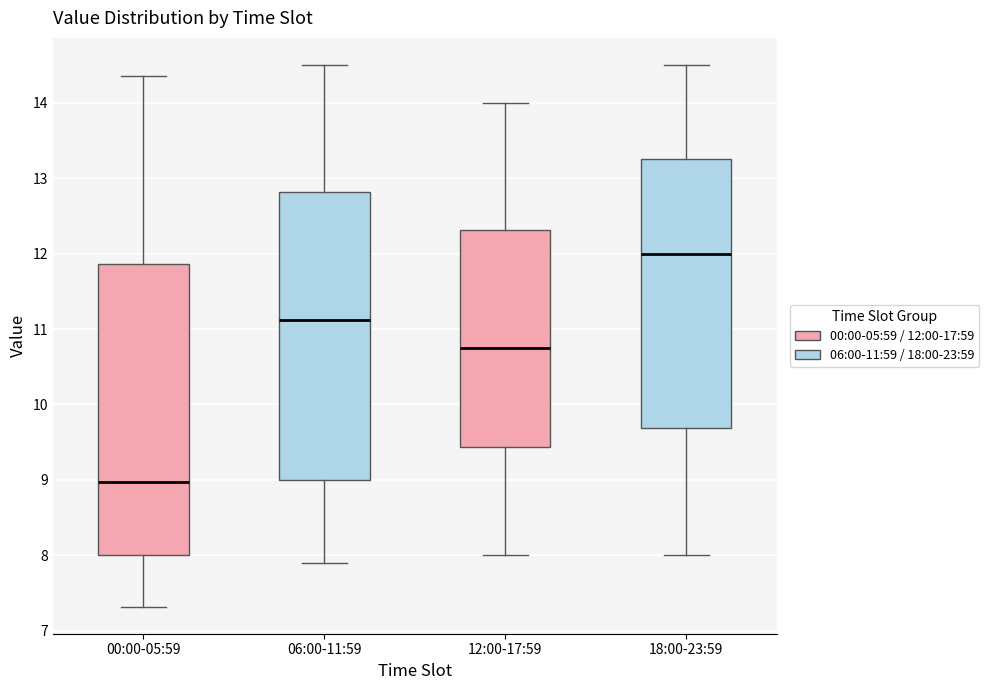

Reading left to right, read every box against the y-axis: the position of its median line, the range the box covers, and the ends of its whiskers. The values are not printed on the chart, so give them approximately, as read against the axis.

00:00-05:59: median 9.0, box 8.0 to 11.9, whiskers 7.3 to 14.4
06:00-11:59: median 11.1, box 9.0 to 12.8, whiskers 7.9 to 14.5
12:00-17:59: median 10.8, box 9.4 to 12.3, whiskers 8.0 to 14.0
18:00-23:59: median 12.0, box 9.7 to 13.3, whiskers 8.0 to 14.5